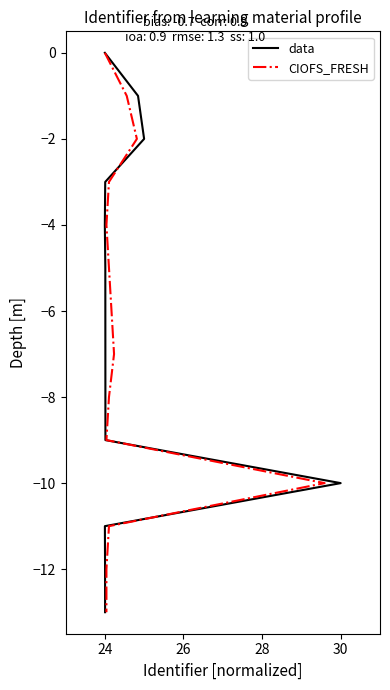

The data series shows -9 at 7. True or false?

False